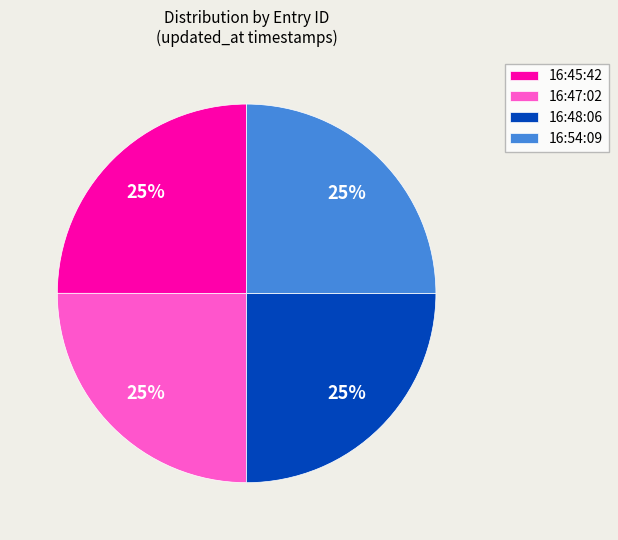

Approximately how many times larger is the value at 16:54:09 compared to 16:45:42?

1.0